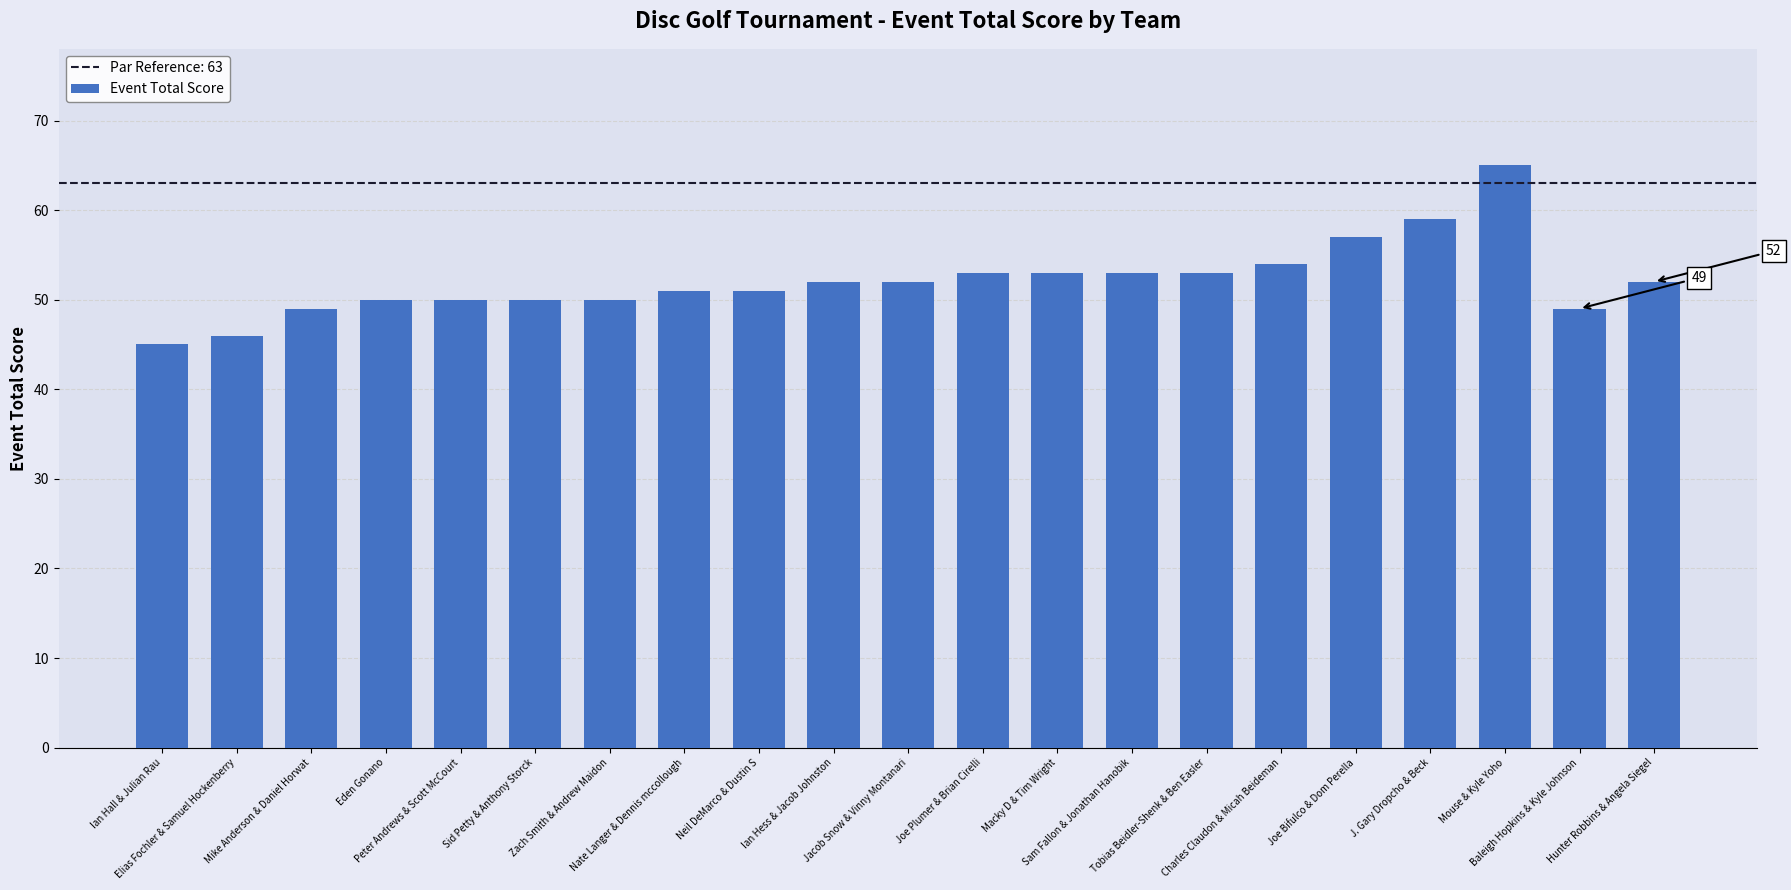

What is the difference between the maximum and minimum values?

20